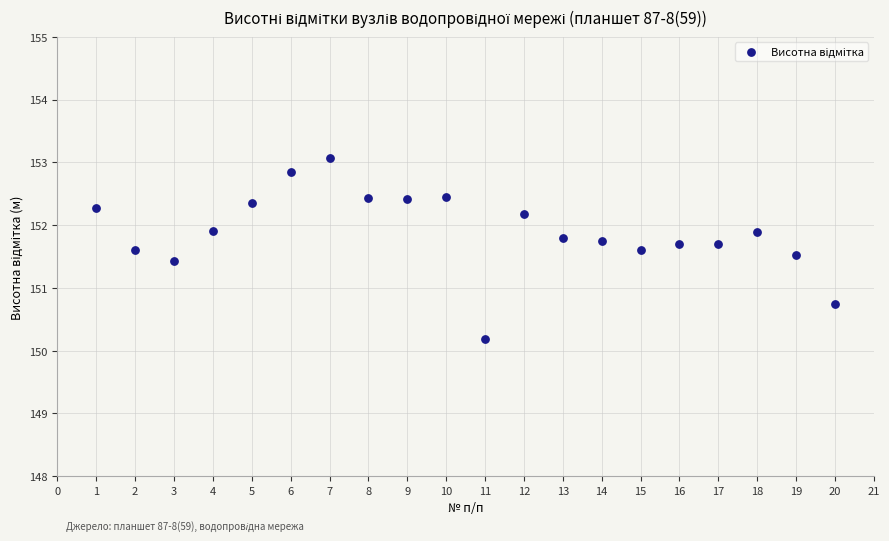

What is the range of X values (max minus min)?

19.0